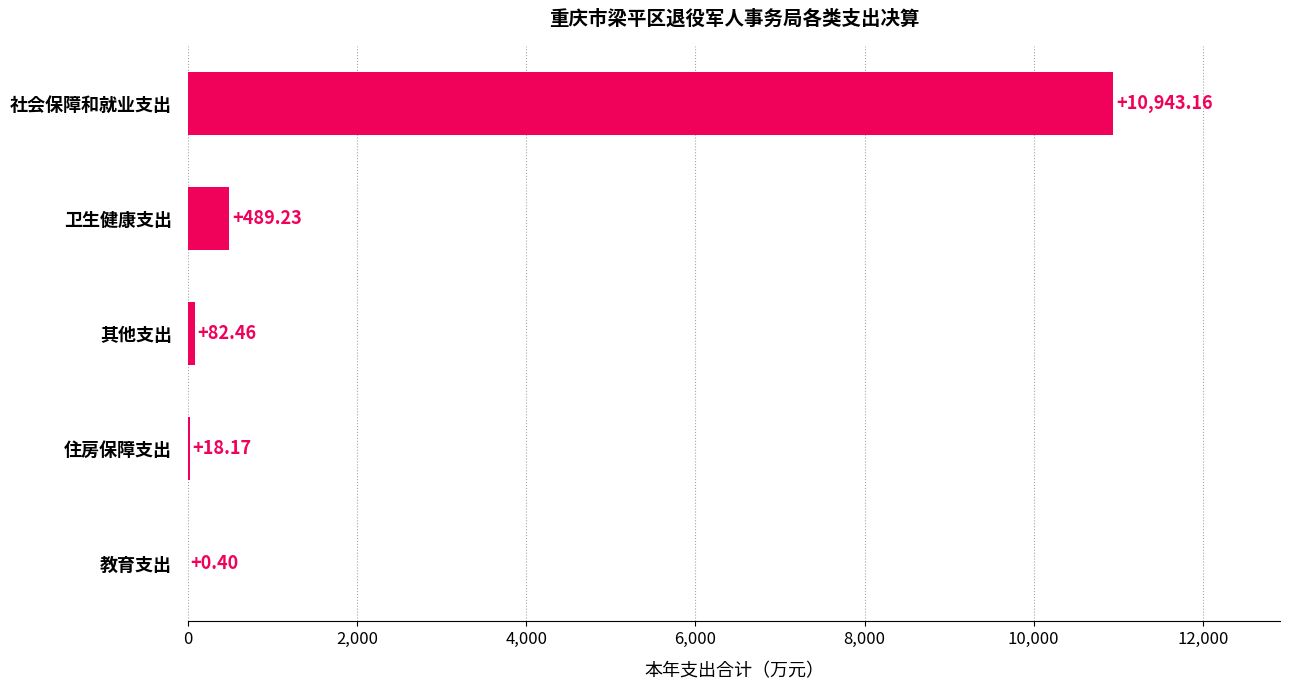

What is the change in value from 教育支出 to 住房保障支出?

+17.8